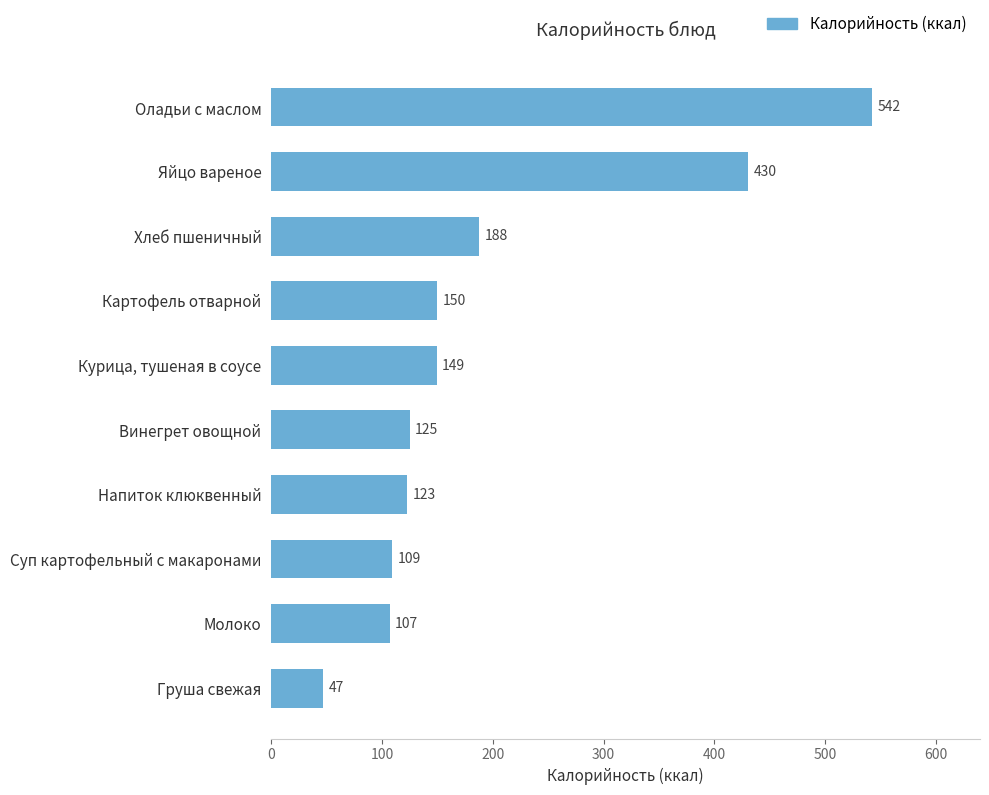

What is the maximum value shown in the chart?

542.0